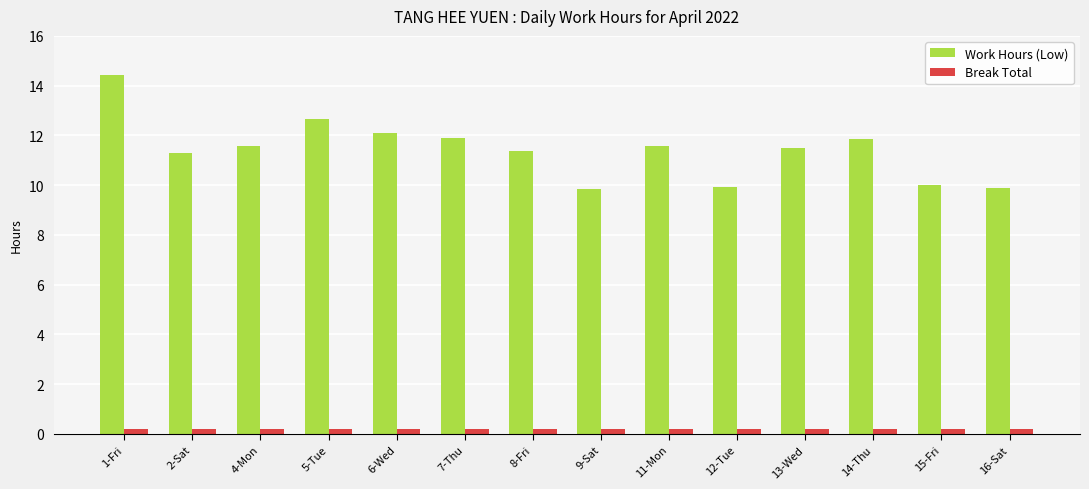

What is the sum of the Break Total values at 5-Tue and 8-Fri?

0.4